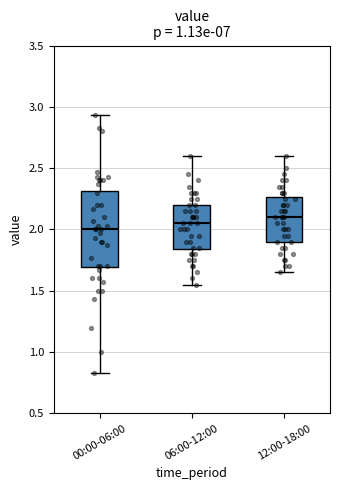

Where does the lower whisker of the box for 06:00-12:00 end on the y-axis? The values are not printed on the chart, so give them approximately, as read against the axis.

1.55